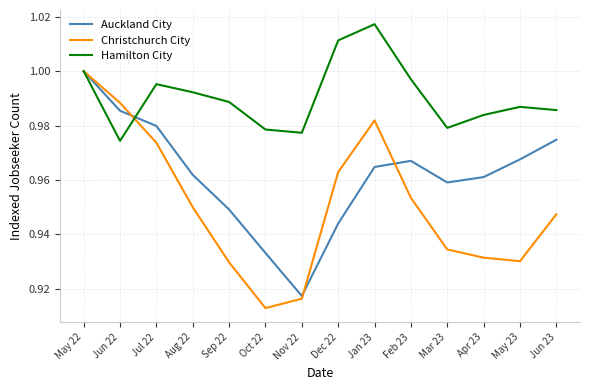

At which category does the chart reach its minimum across all series?

Oct 22